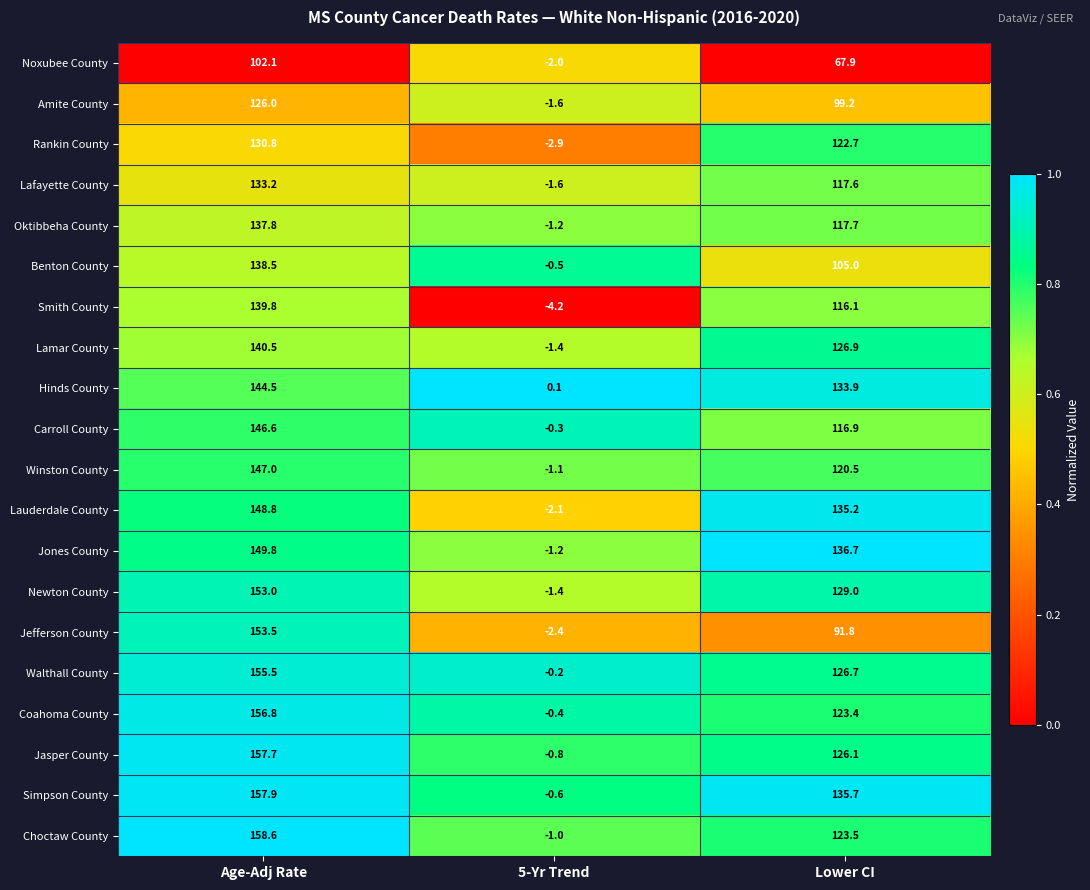

Where is Hinds County nearest to the value 72?

Lower CI